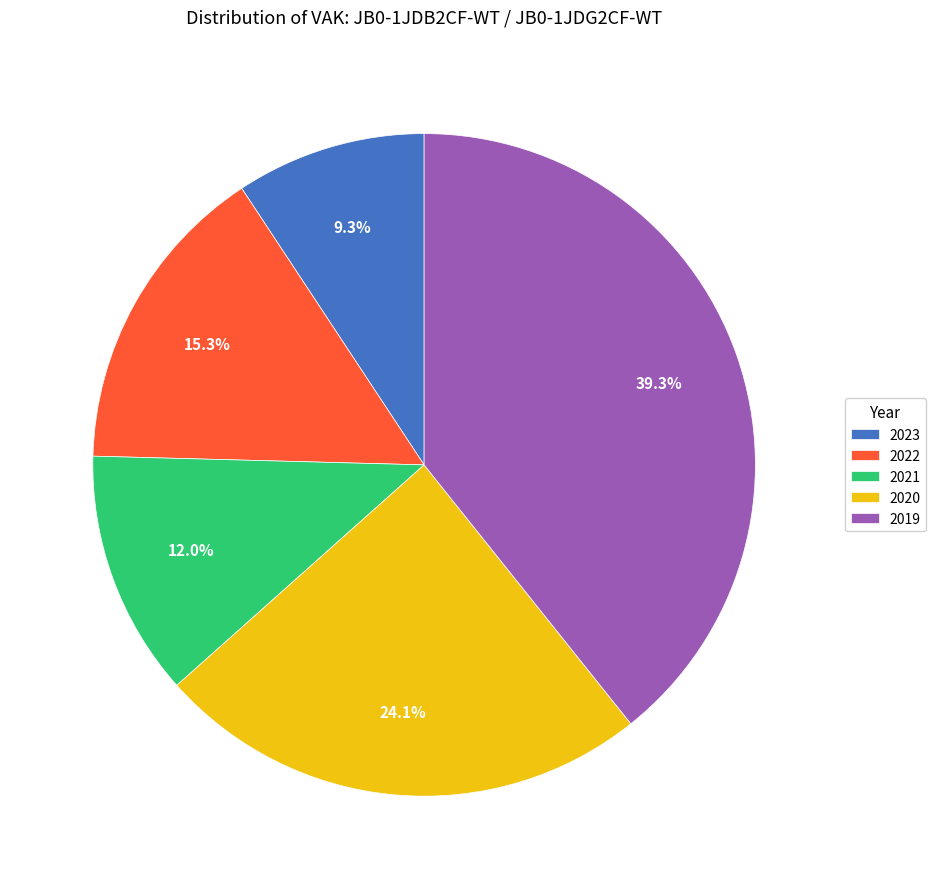

What is the ratio of the value at 2021 to the value at 2019?

0.3